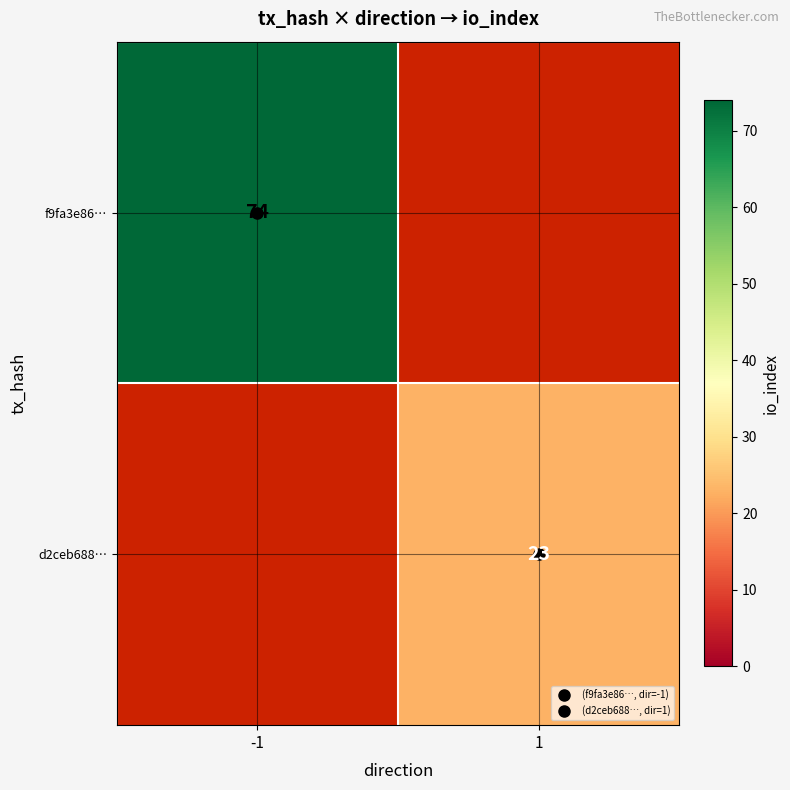

Which series has the largest range (max minus min)?

f9fa3e86…